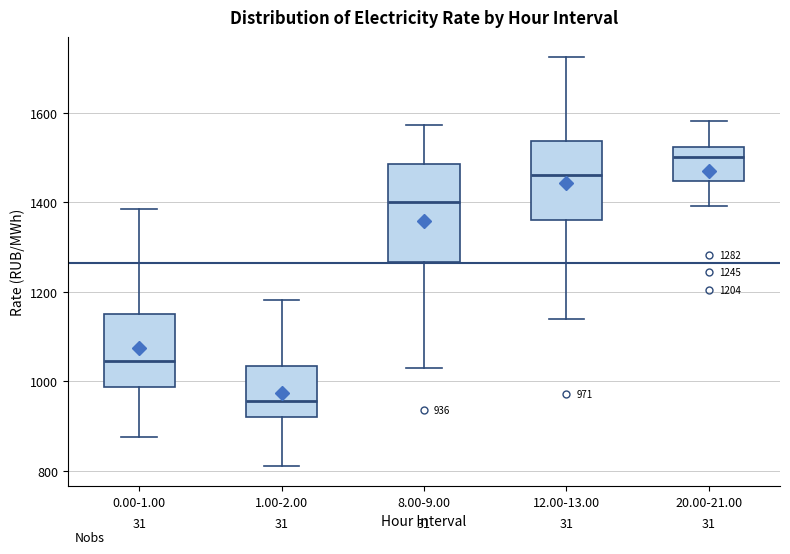

Comparing the boxes themselves (not the whiskers), which one is the tallest?

8.00-9.00